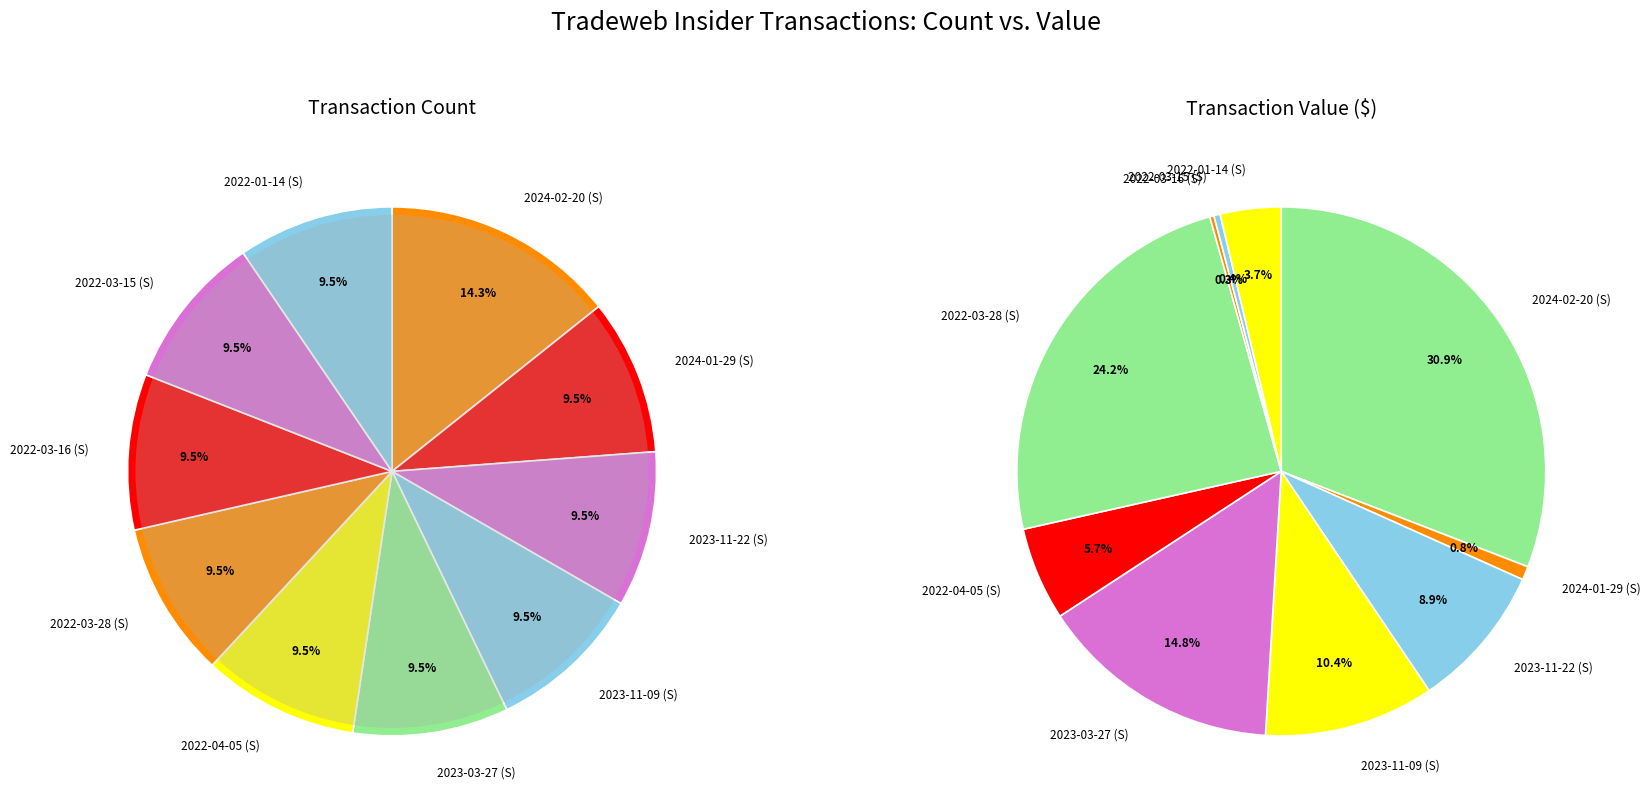

Is it true that 2023-03-27 (S) is 17% of the pie?

False